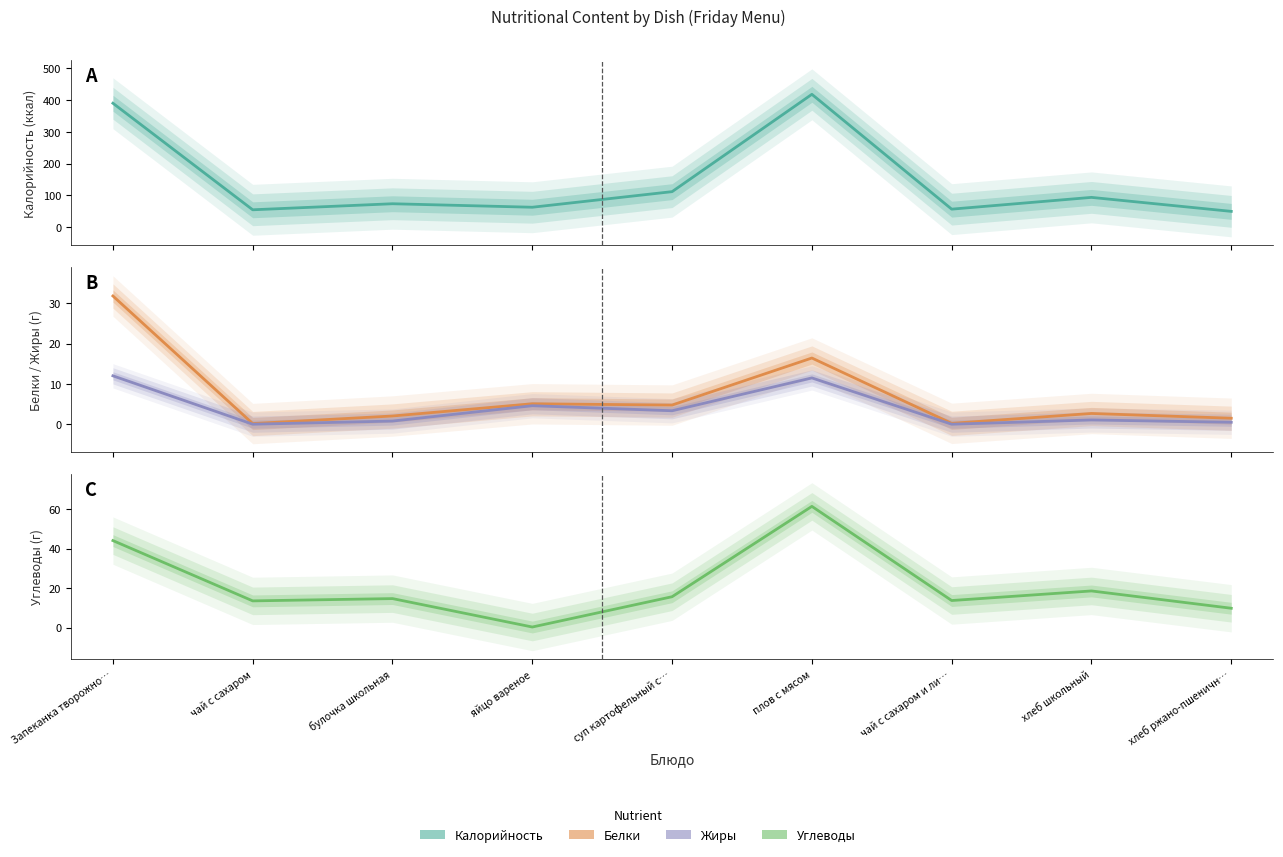

The value of Углеводы at булочка школьная is 14.7. True or false?

True